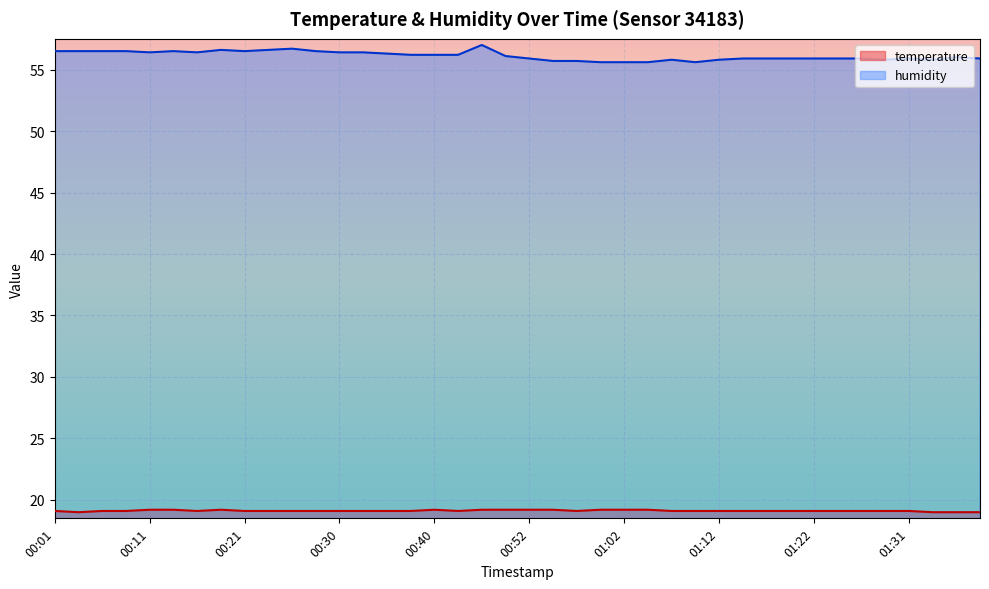

What position from the left is 01:26?

35